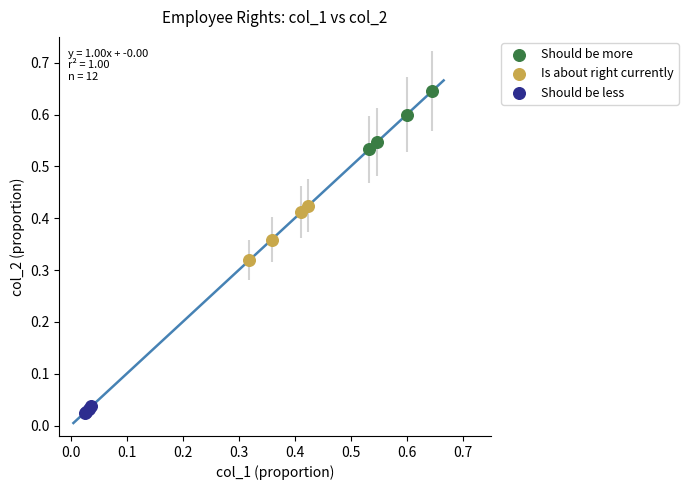

Which series reaches the maximum Y coordinate?

Should be more